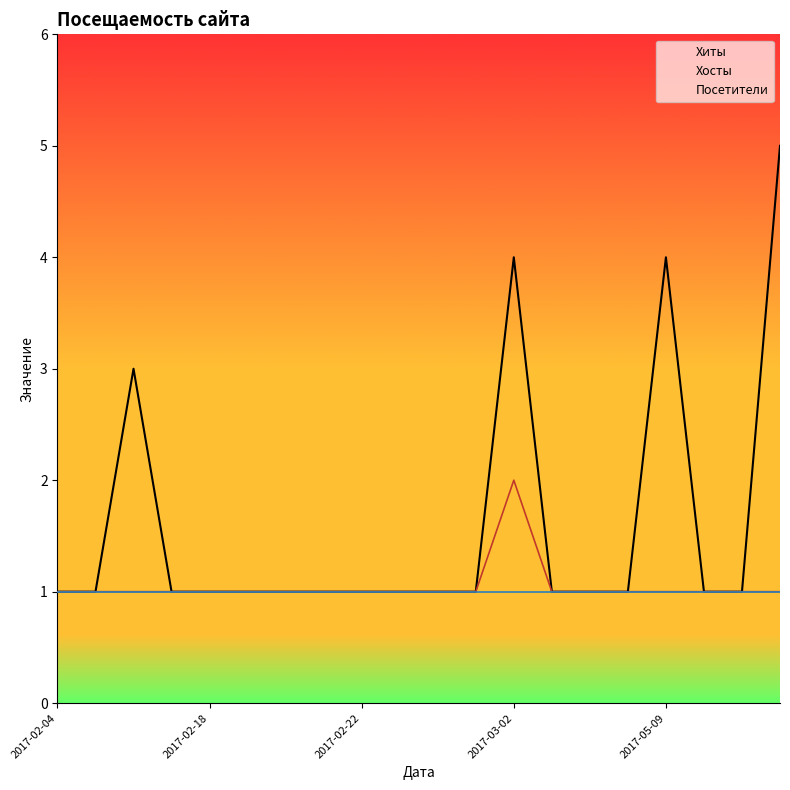

True or false: Хосты and Хиты cross at least once.

False